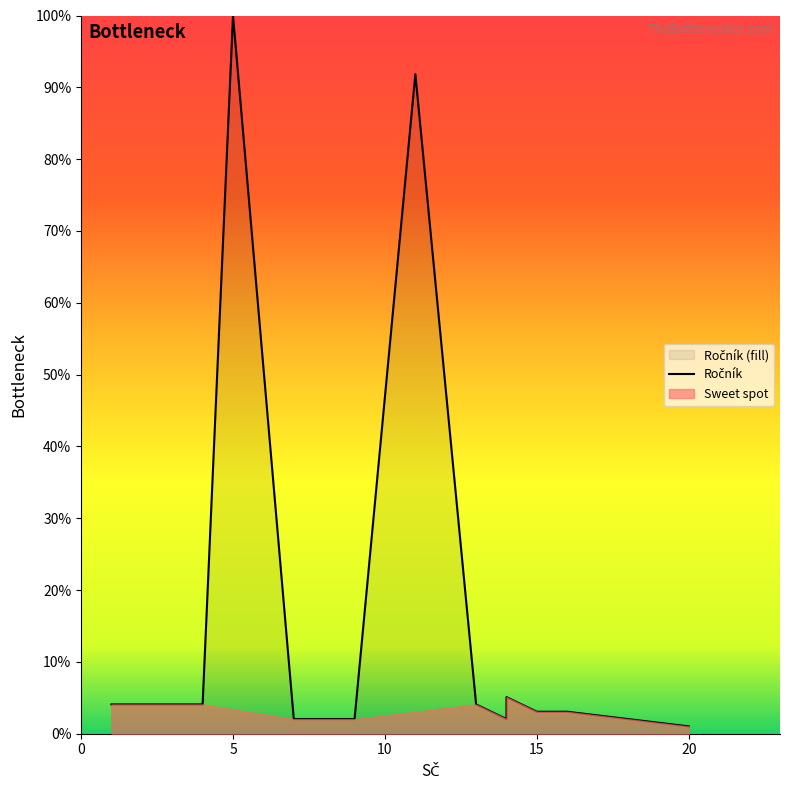

Is it true that the value at 9 is 1.4?

False